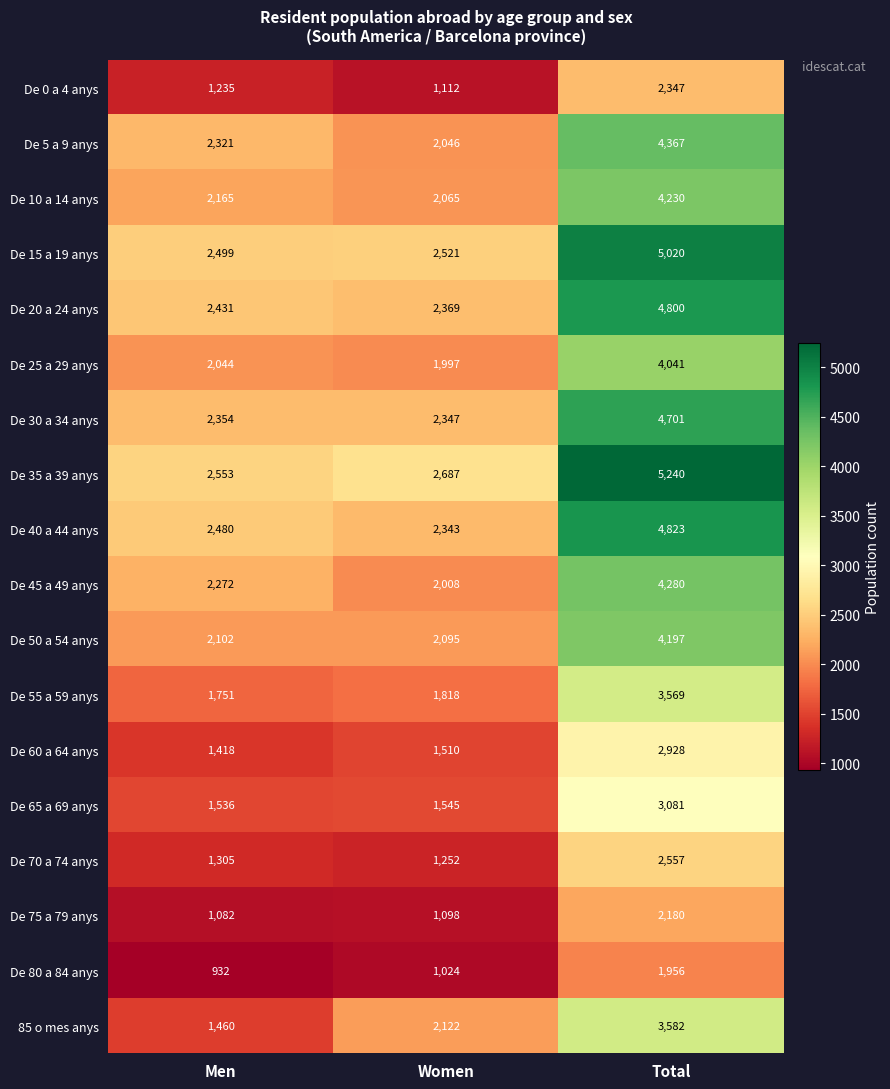

What is the approximate value of De 35 a 39 anys at Men, to the nearest 100?

2600